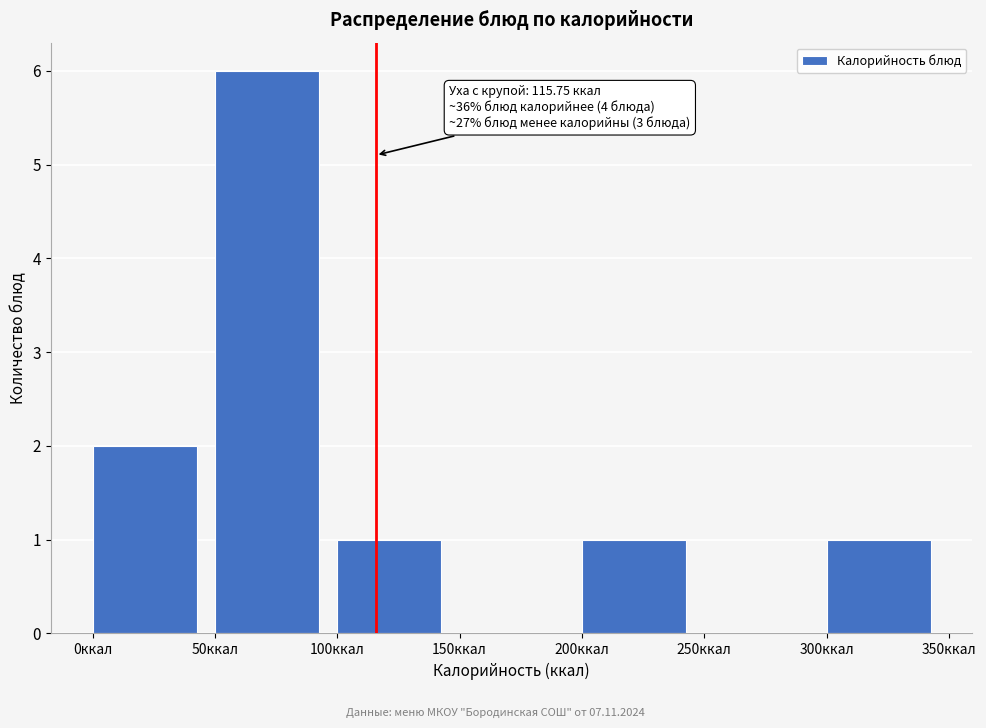

Over which range of the x-axis is the bar tallest?

50 to 100